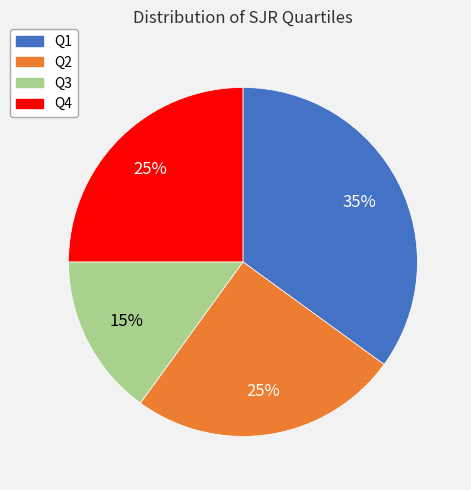

Is it true that Q3 is 27% of the pie?

False